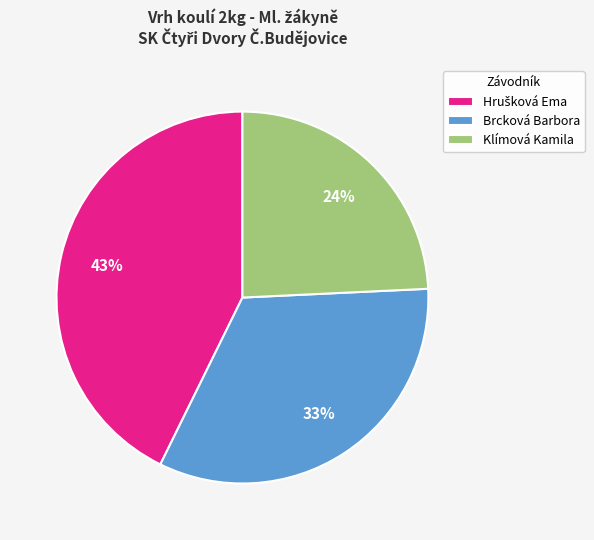

To the nearest percent, what is the average slice percentage?

33%